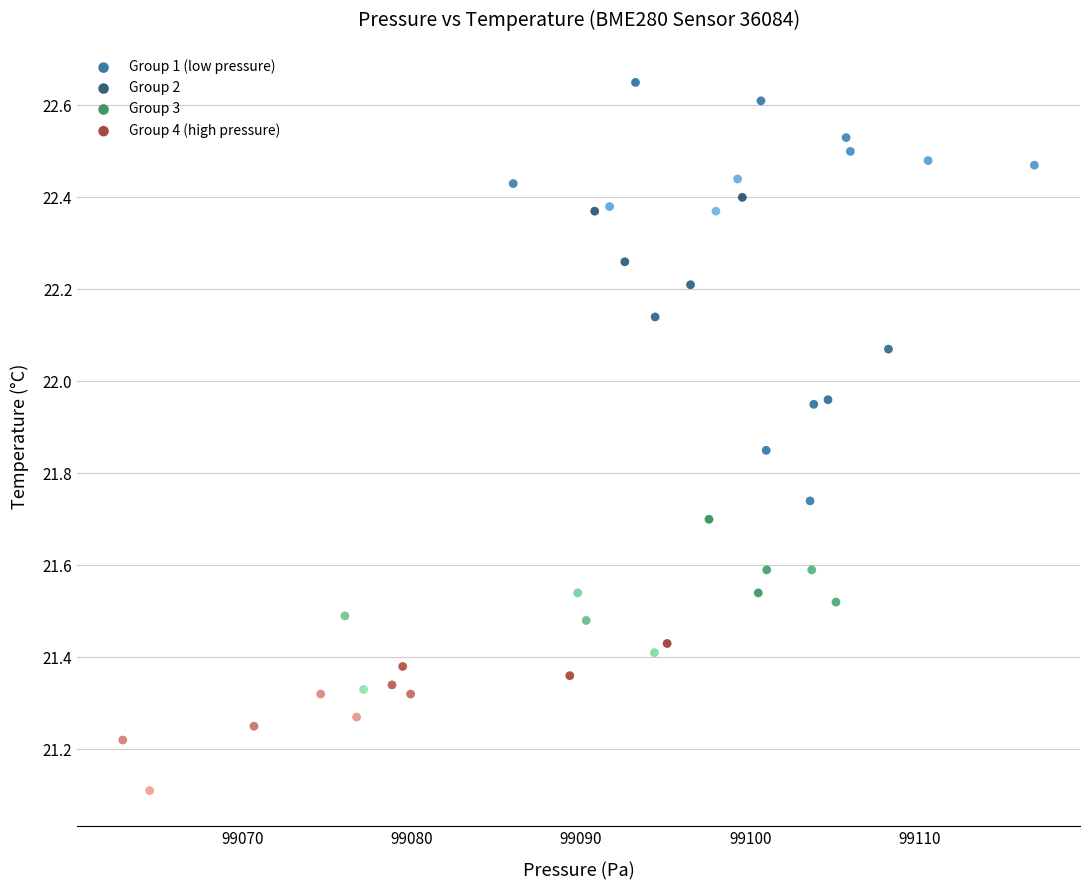

Which series has the largest Y range (max minus min)?

Group 2